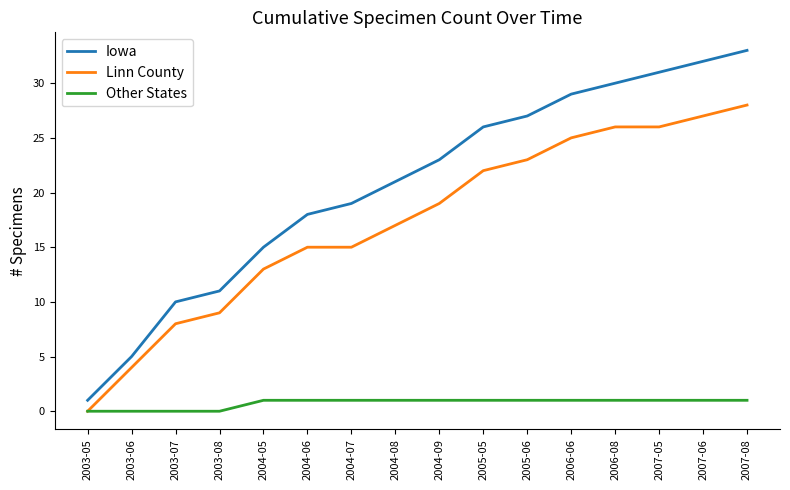

Which category has the lowest value in the Iowa series?

2003-05